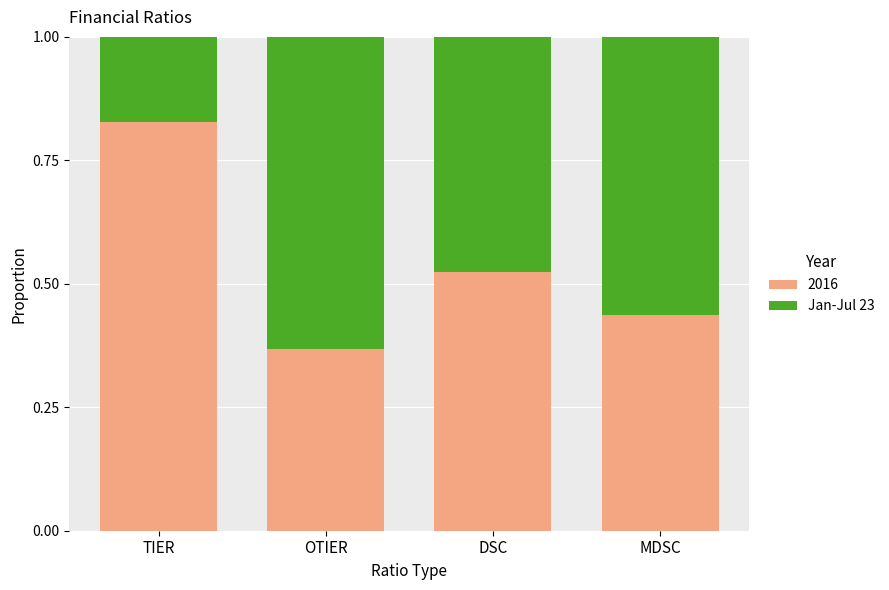

Count the 2016 values in the range 0 to 1.

4